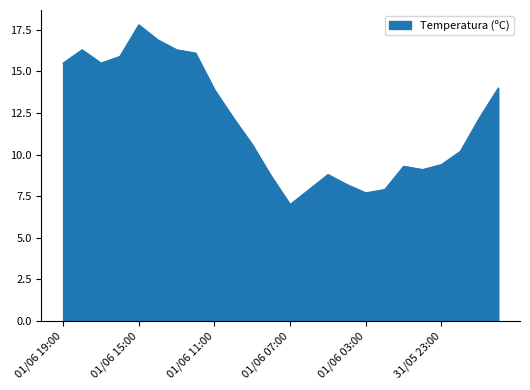

What is the difference between the maximum and minimum values?

10.8